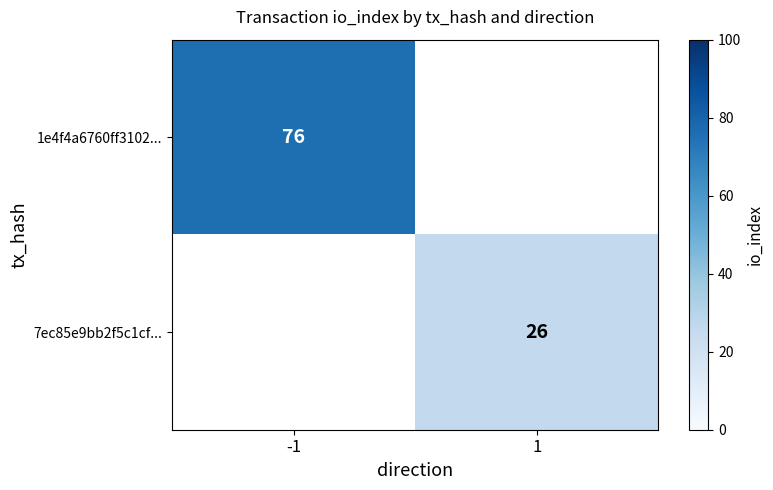

True or false: 1e4f4a6760ff3102... has a value of 133.4 at -1.

False